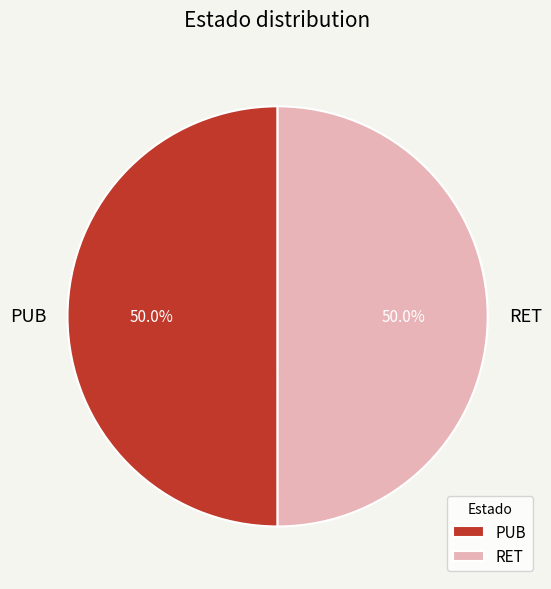

Approximately how many times larger is the value at RET compared to PUB?

1.0